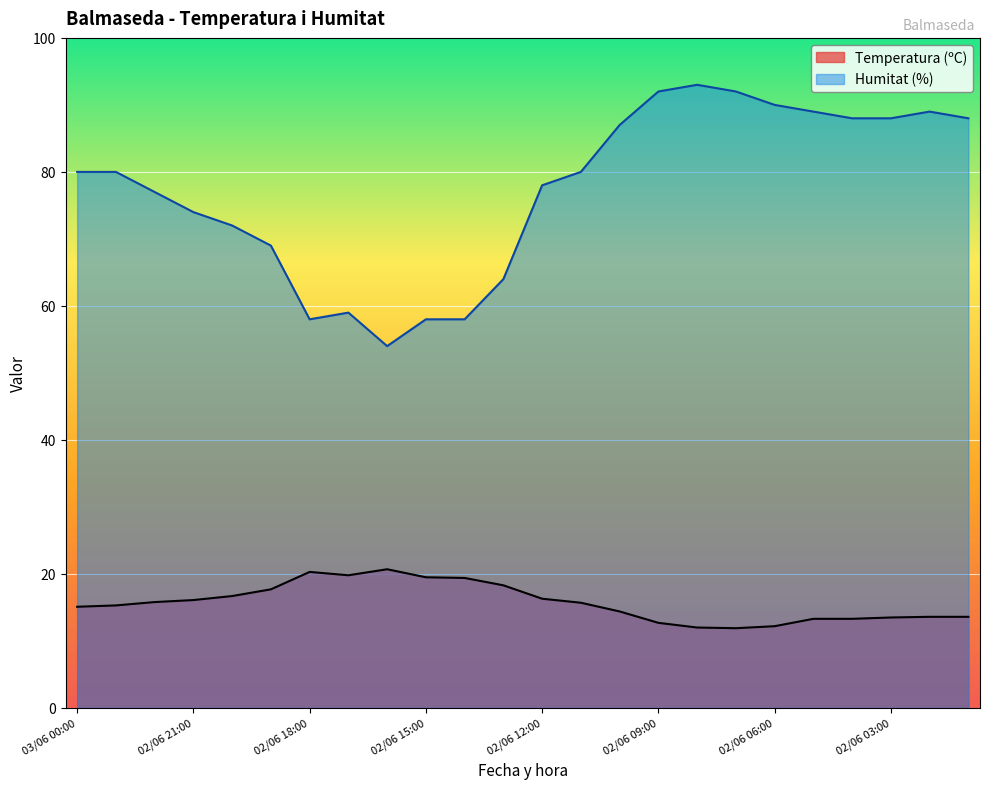

The value of Temperatura (ºC) at 02/06 06:00 is 16.3. True or false?

False